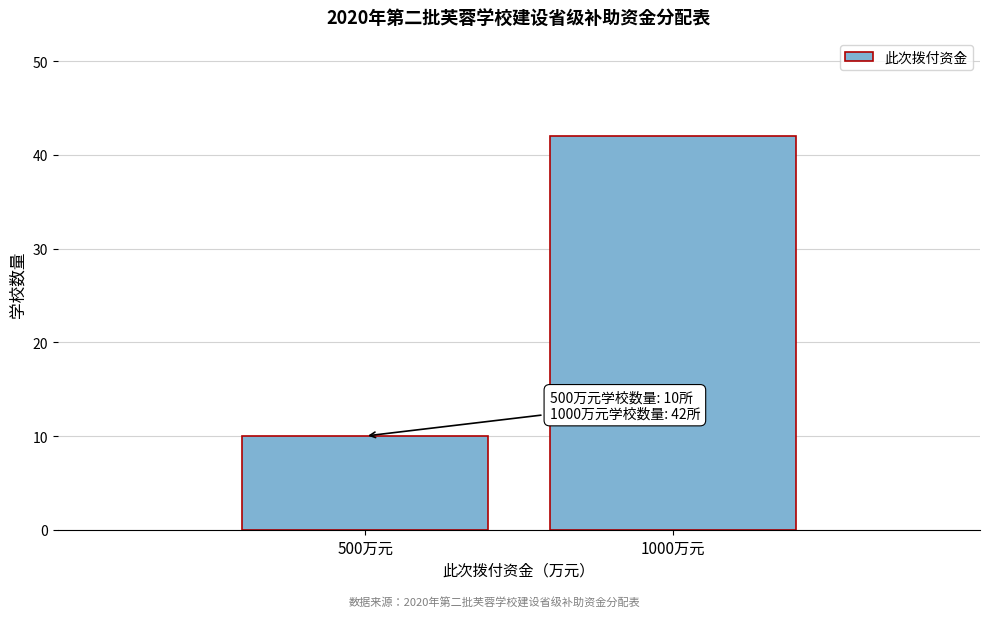

Reading left to right, what are all the values shown in this chart?

10	42